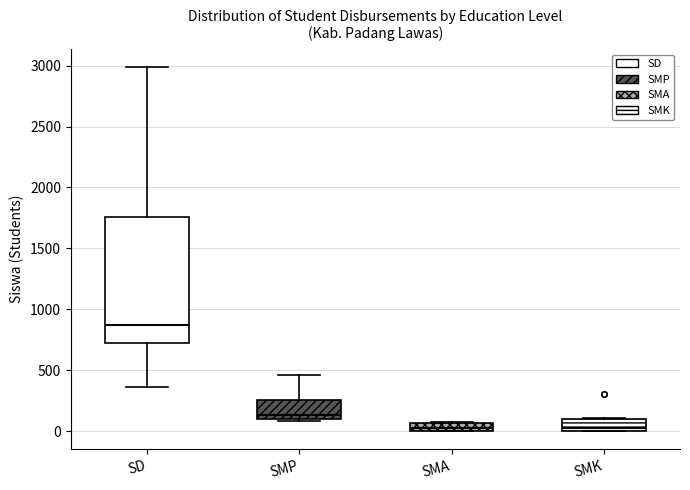

Comparing the boxes themselves (not the whiskers), which one is the tallest?

SD